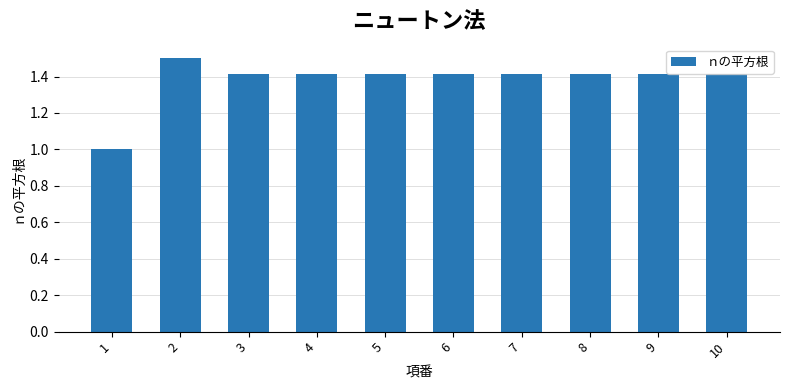

At which category does the chart reach its peak across all series?

2